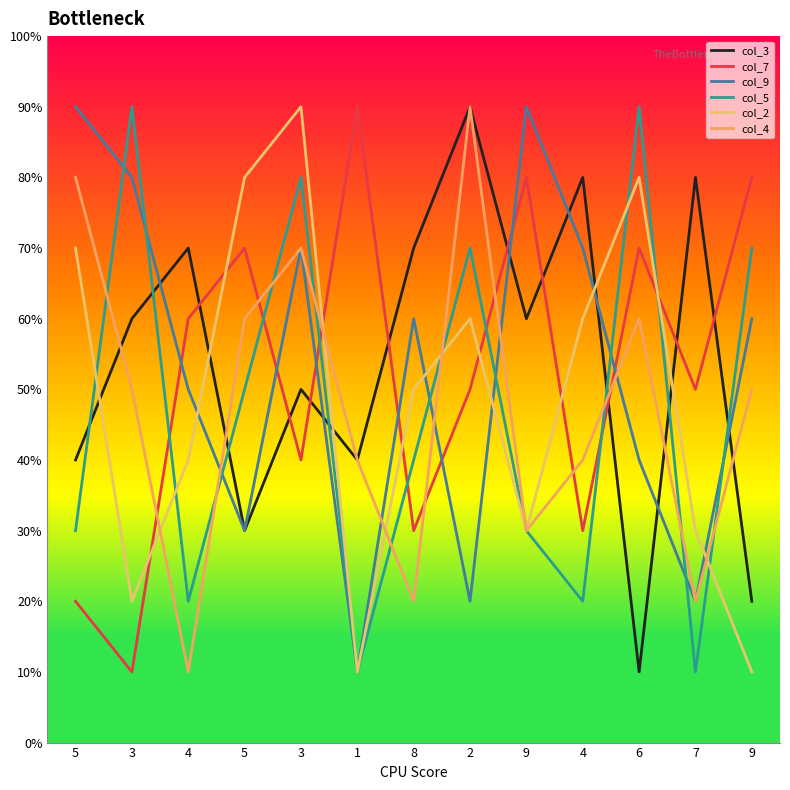

Does the chart display data point markers on the line(s)?

No